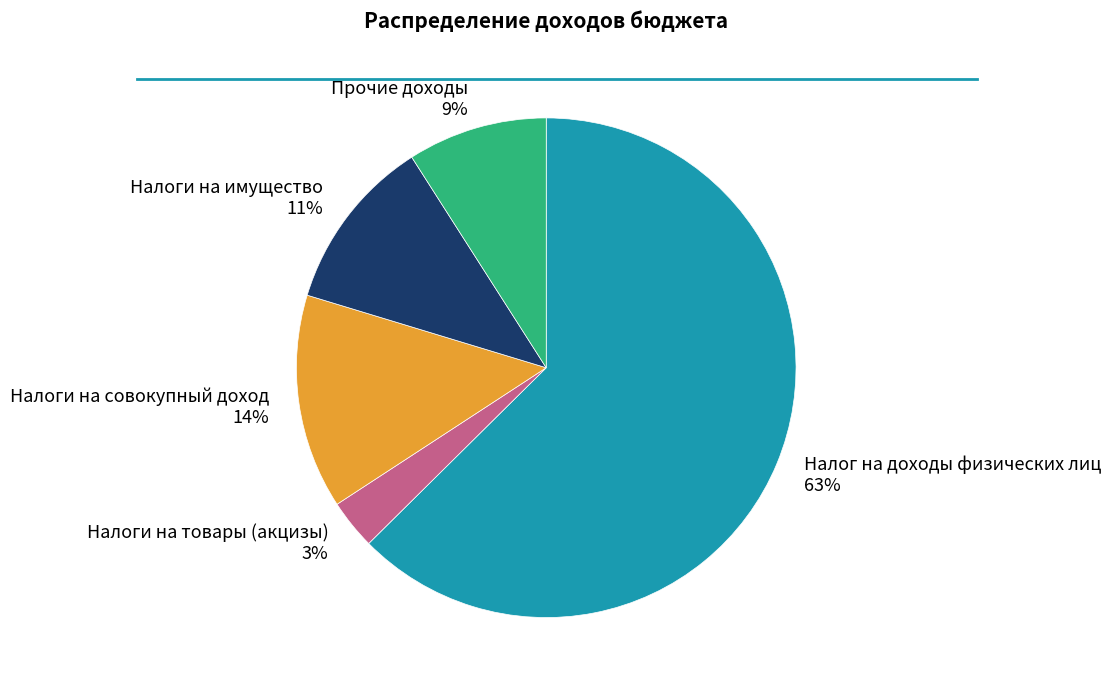

What is the smallest slice in the pie chart?

Налоги на товары (акцизы)